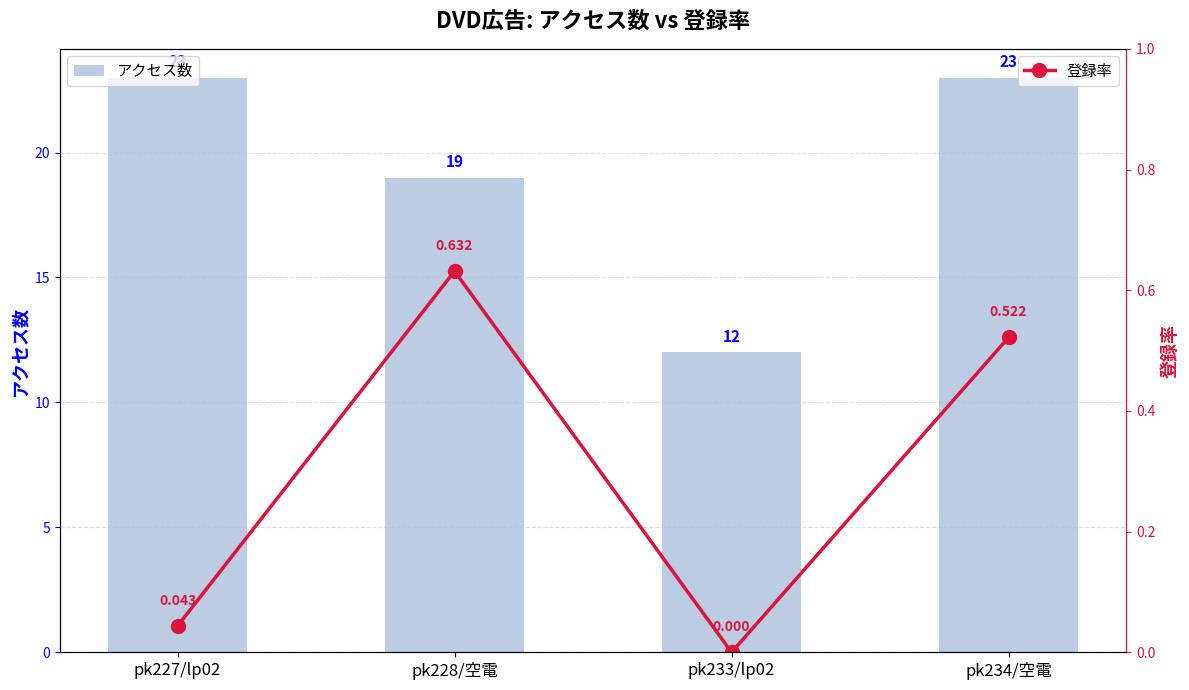

What are all the series names shown in the legend?

アクセス数, 登録率